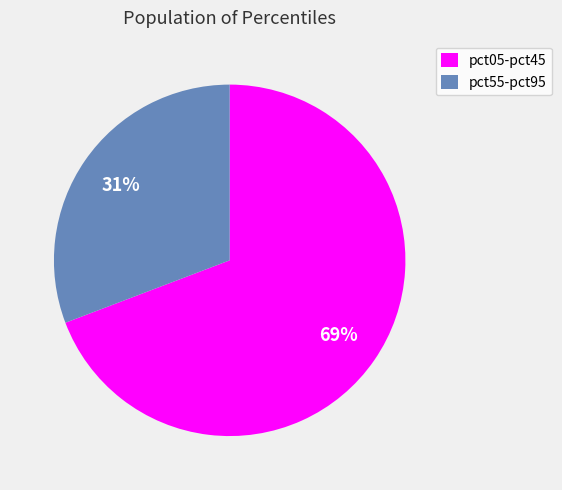

Is there any slice that represents more than half of the pie?

Yes